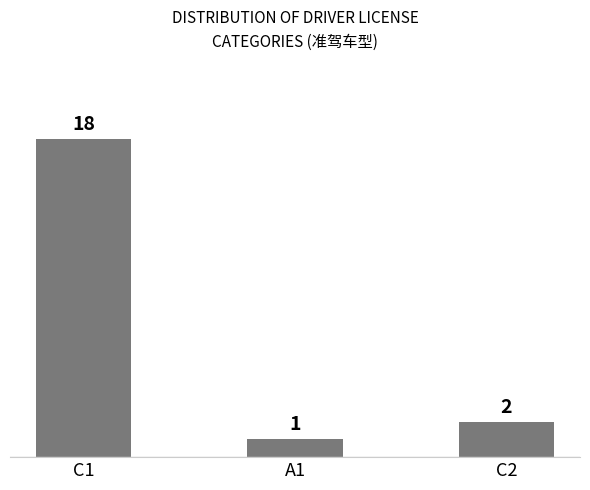

Where is the data nearest to the value 9?

C2